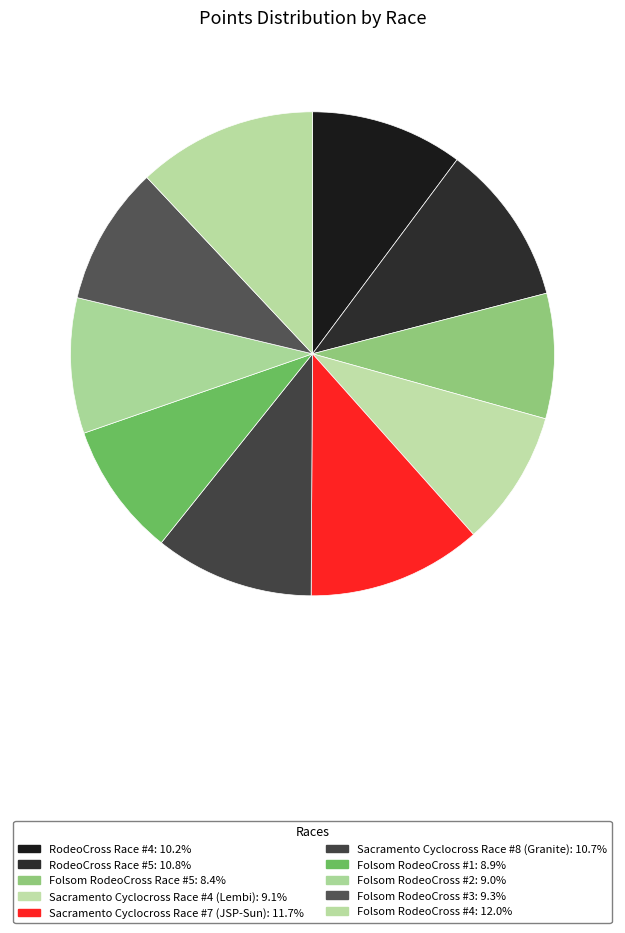

Rank the categories by value from lowest to highest.

Folsom RodeoCross Race #5, Folsom RodeoCross #1, Folsom RodeoCross #2, Sacramento Cyclocross Race #4 (Lembi), Folsom RodeoCross #3, RodeoCross Race #4, Sacramento Cyclocross Race #8 (Granite), RodeoCross Race #5, Sacramento Cyclocross Race #7 (JSP-Sun), Folsom RodeoCross #4